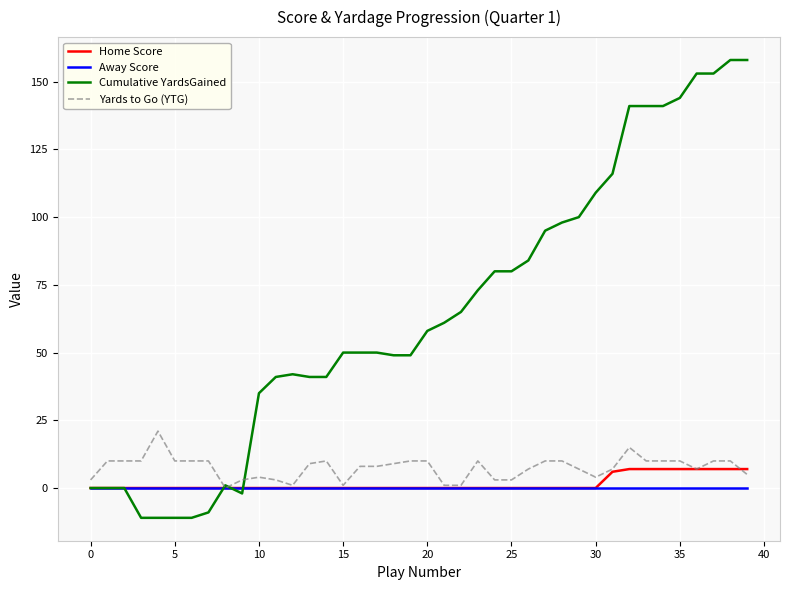

Which series has the largest total across all categories?

Cumulative YardsGained